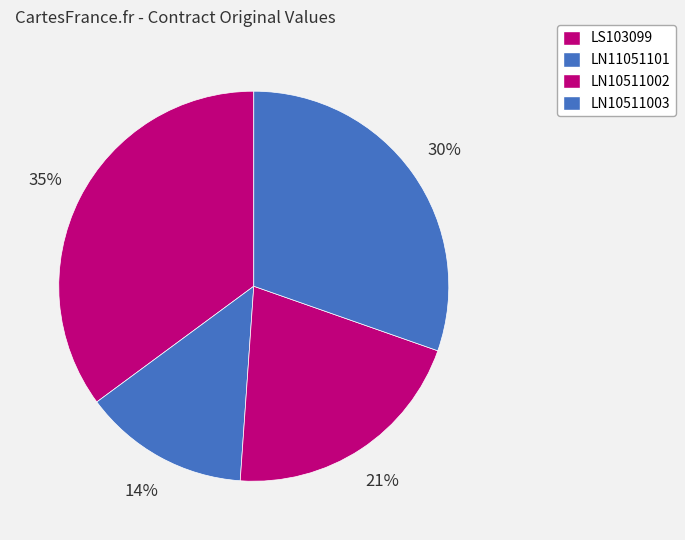

Does LS103099 represent more than half of the total?

No